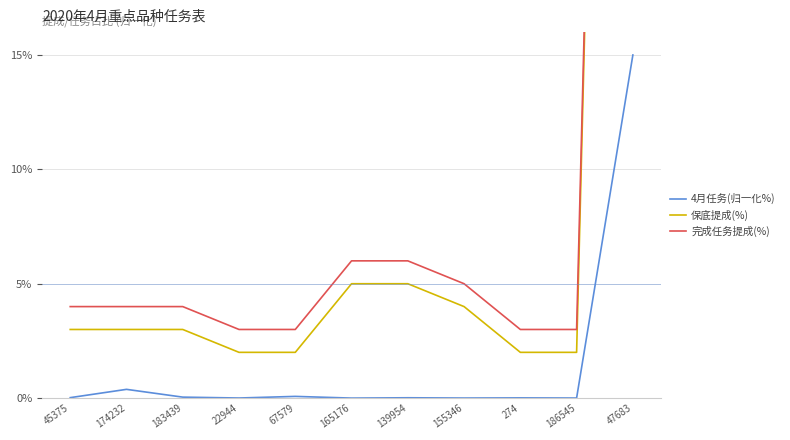

Is the value of 4月任务(归一化%) at 45375 greater than the value of 完成任务提成(%) at 67579?

No